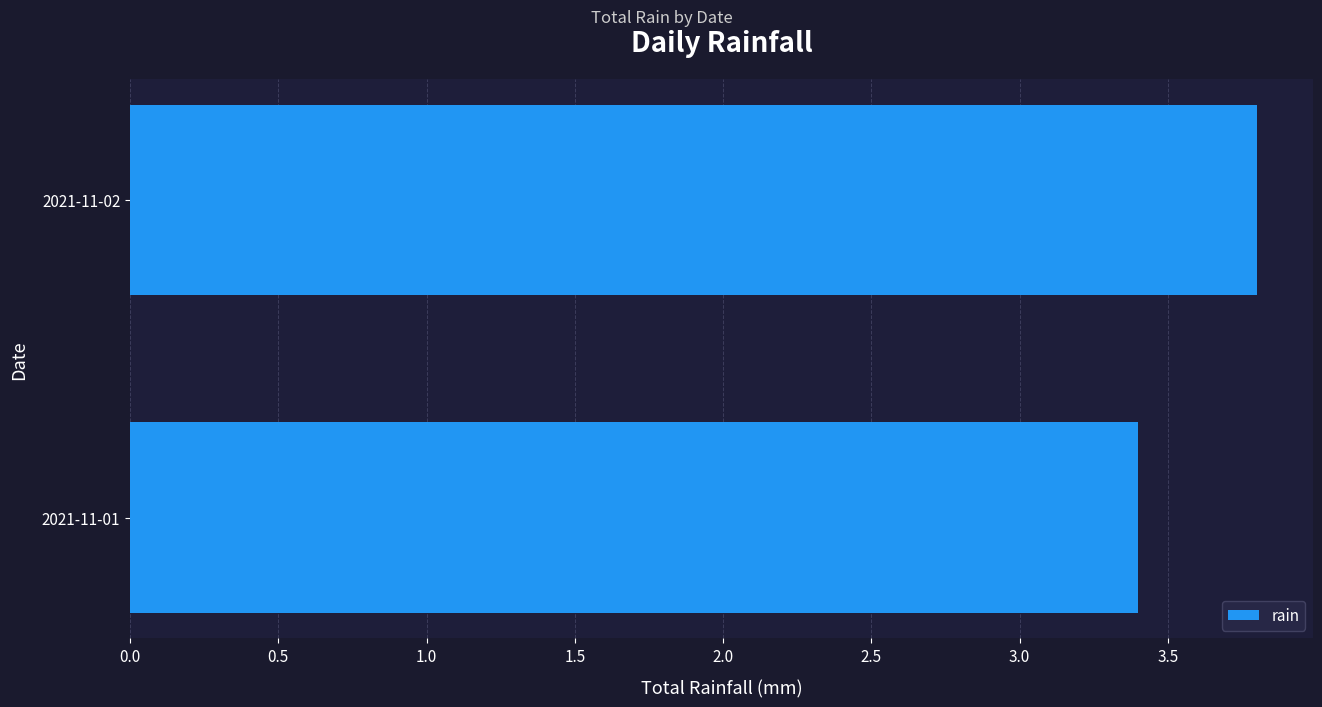

What is the average value?

3.6